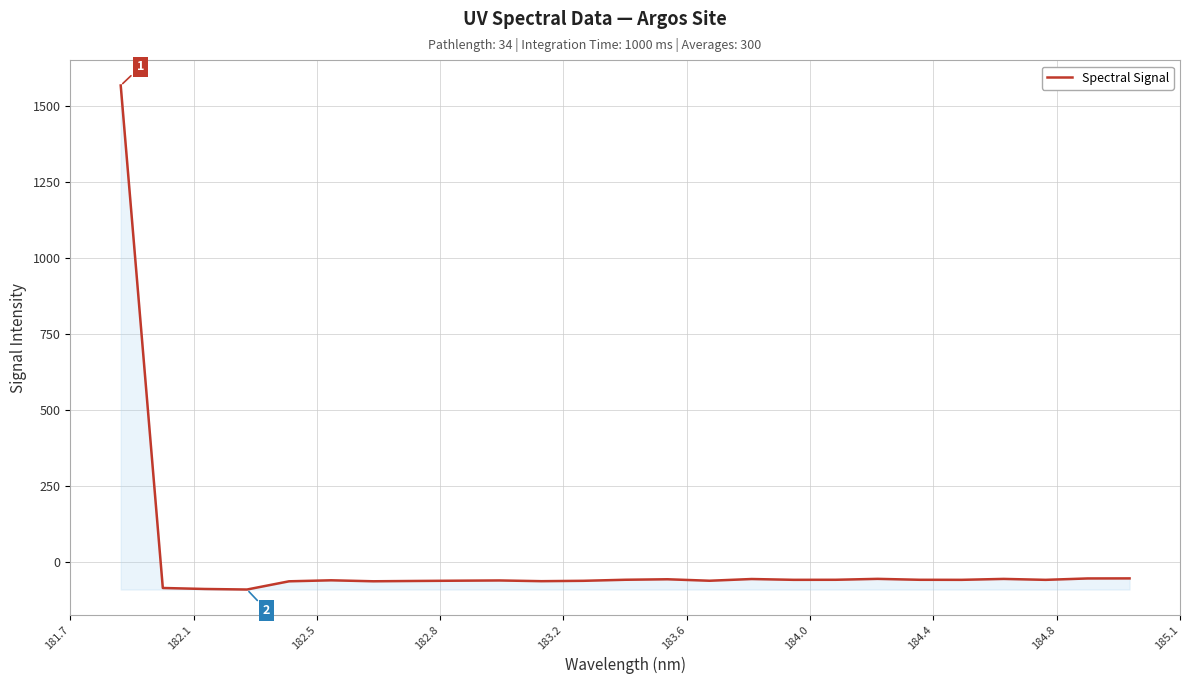

What is the greatest value displayed?

1567.5